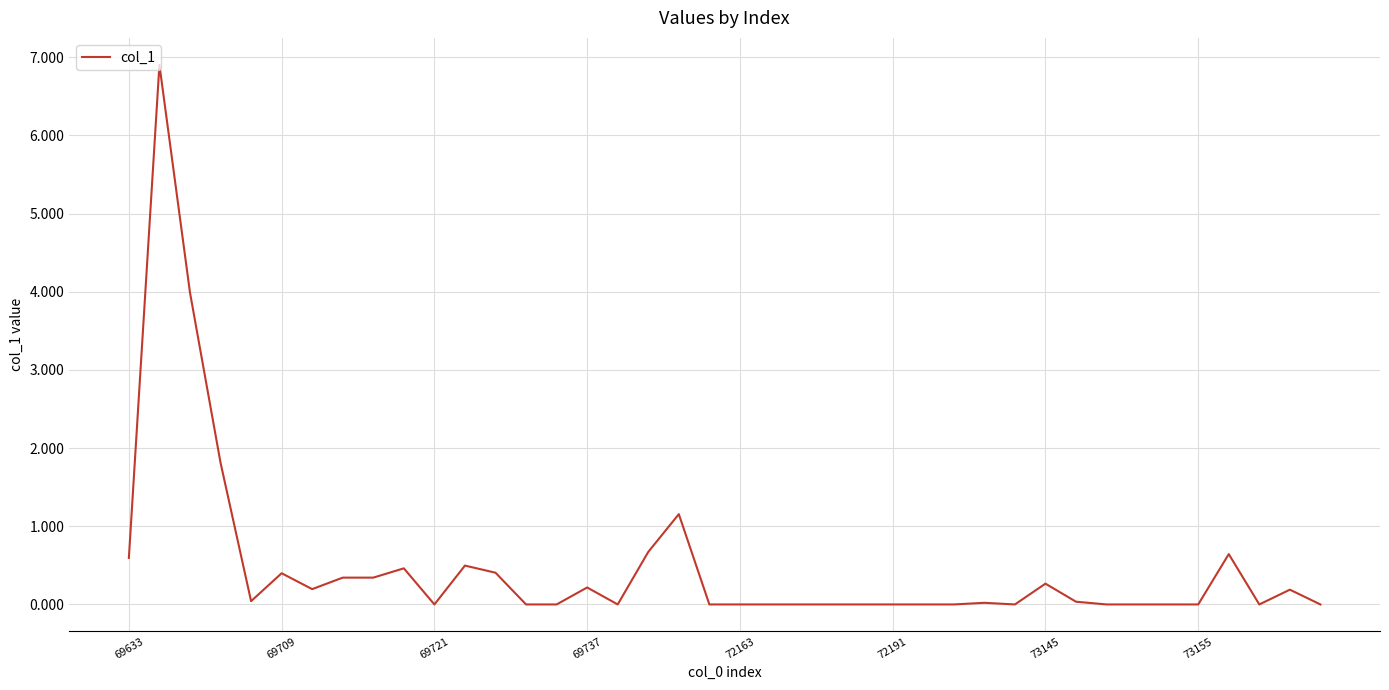

What is the greatest value displayed?

6.9